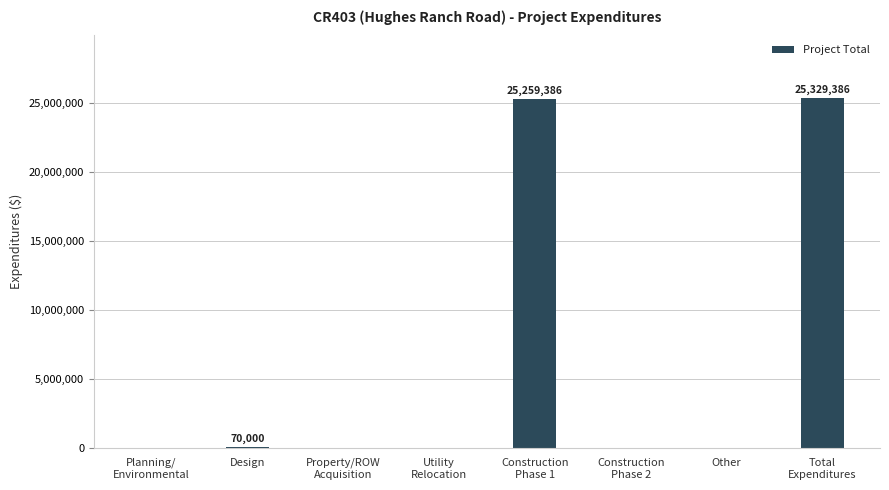

What is the sum of all values?

50658772